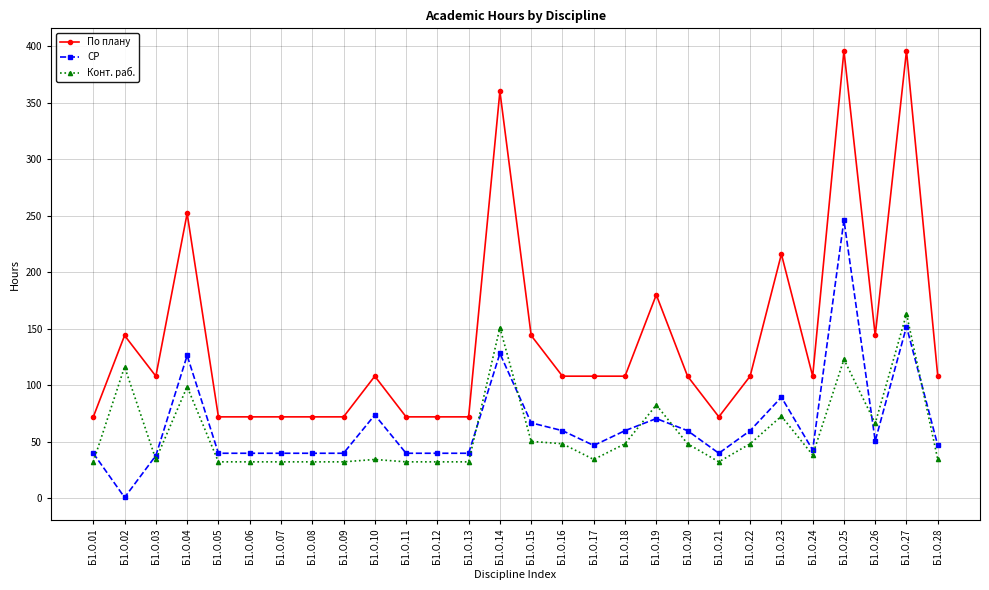

What is the maximum value for По плану?

396.0